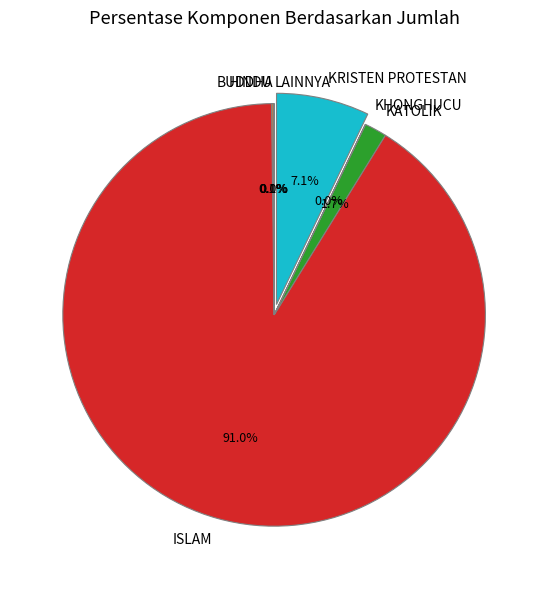

Does ISLAM represent more than half of the total?

Yes